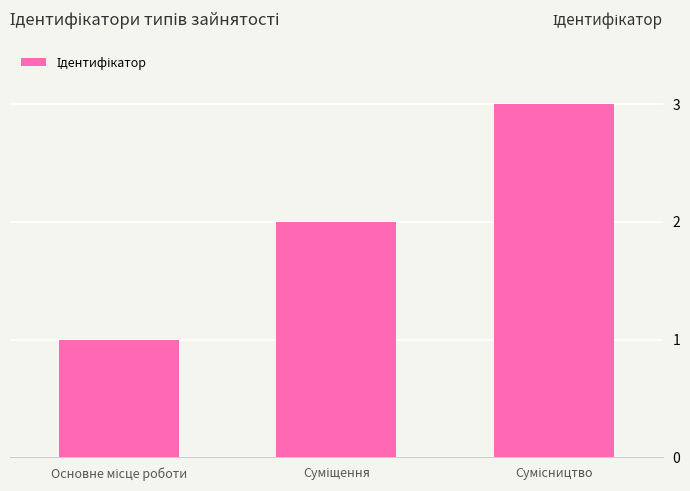

How many categories are shown in the chart?

3